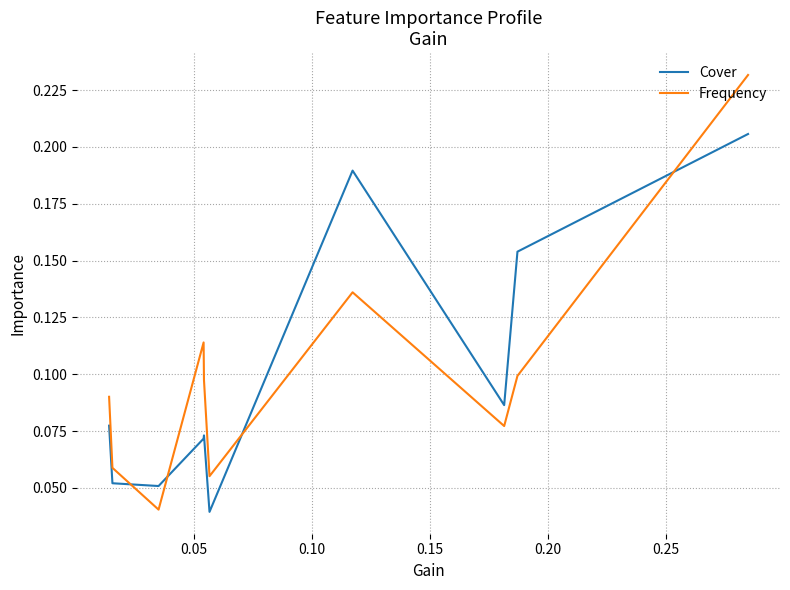

How many interior local peaks does the Frequency series have?

2